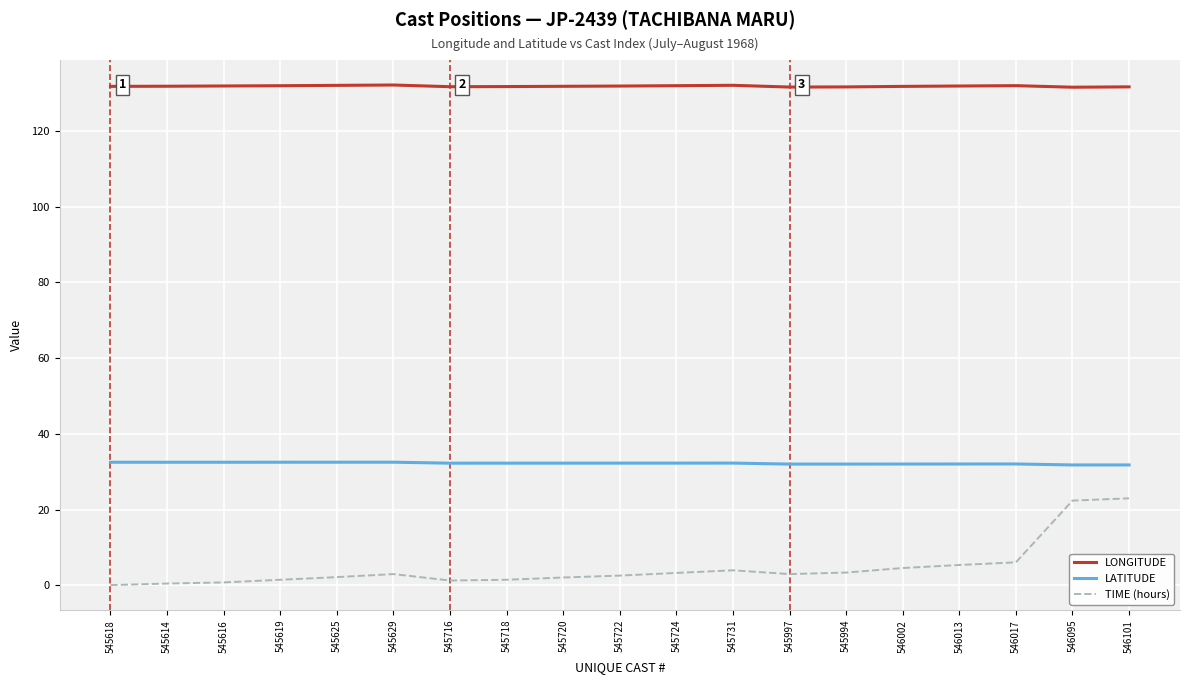

List the series in order of their peak value, highest first.

LONGITUDE, LATITUDE, TIME (hours)